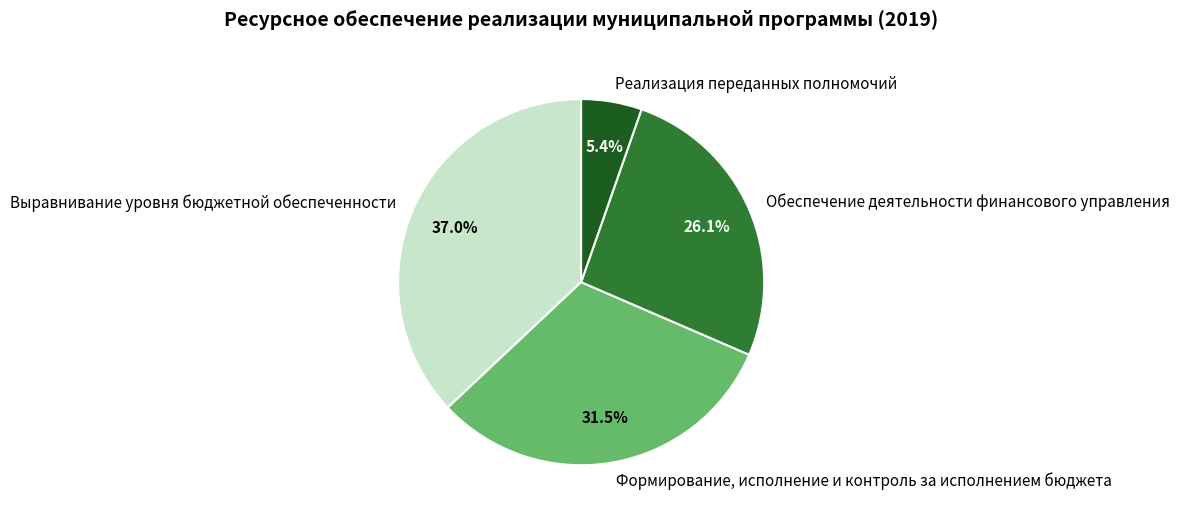

To the nearest percent, what portion does Реализация переданных полномочий represent?

5%